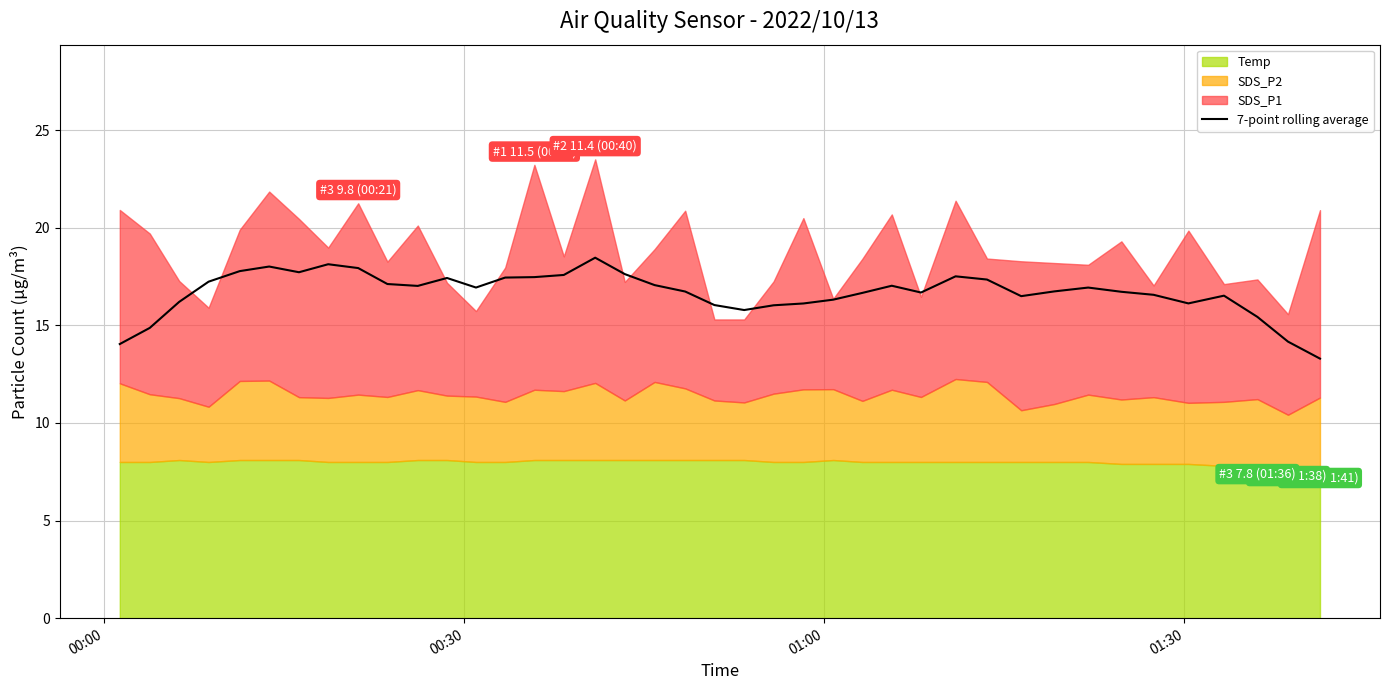

What is the maximum value for 7-point rolling average?

18.5